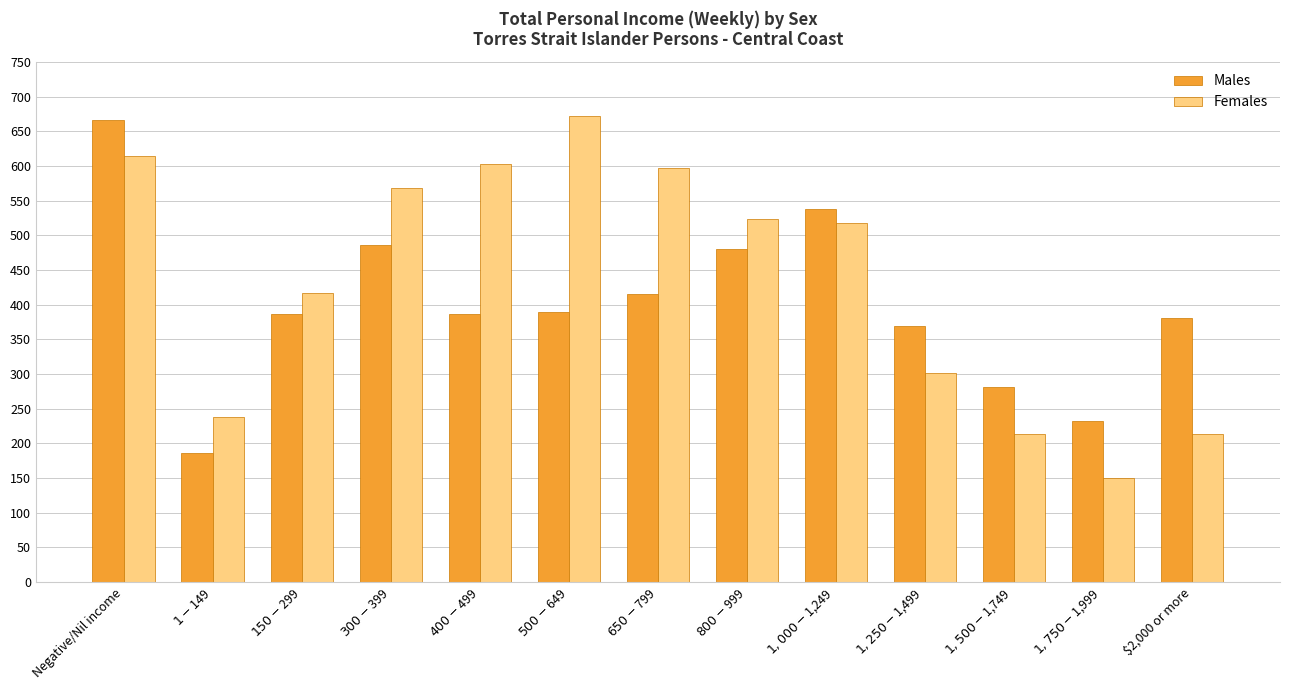

True or false: Females has a value of 603 at $400-$499.

True